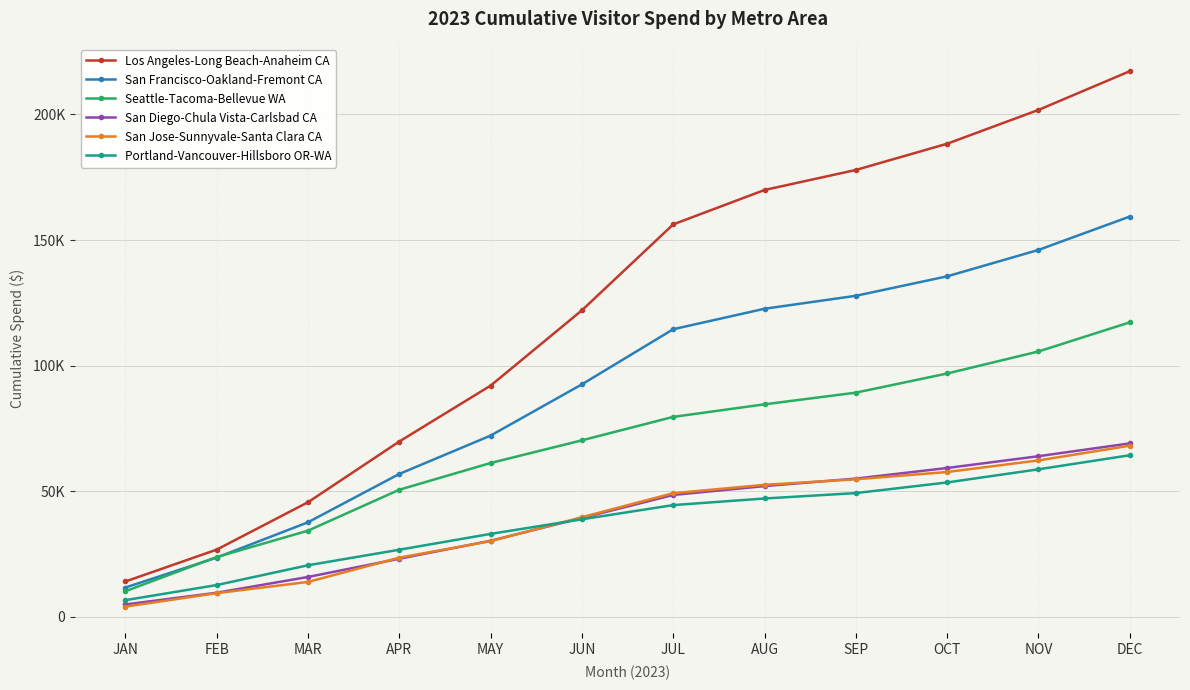

The value of San Jose-Sunnyvale-Santa Clara CA at MAR is 13853.4. True or false?

True